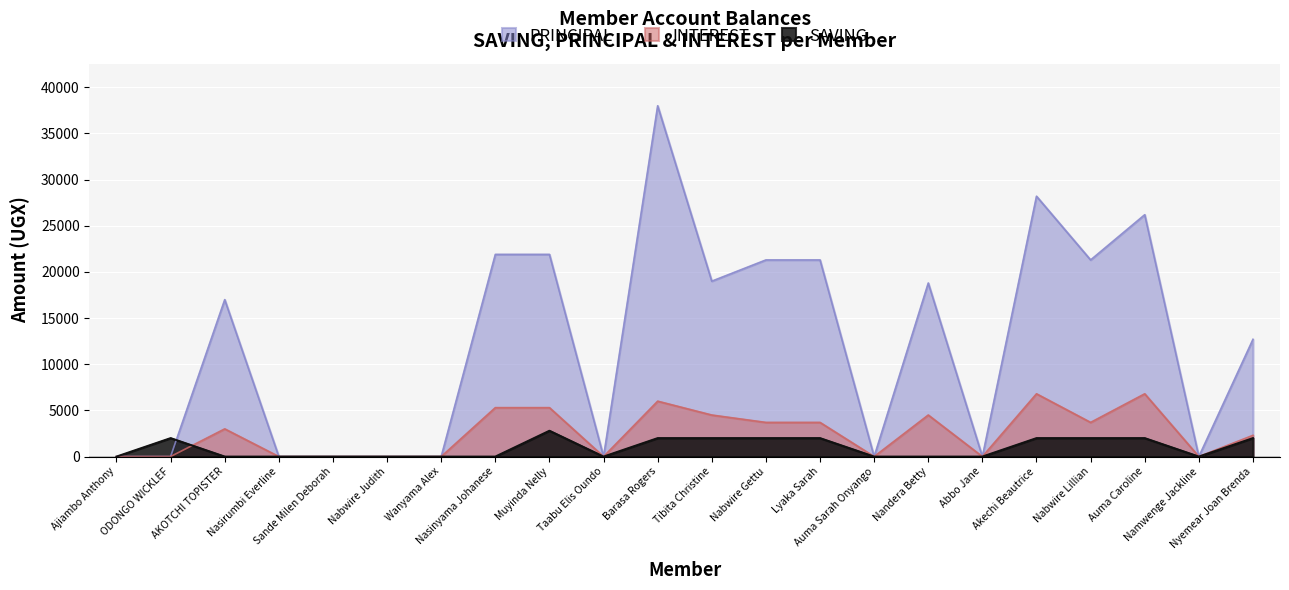

Which series has the largest total across all categories?

PRINCIPAL